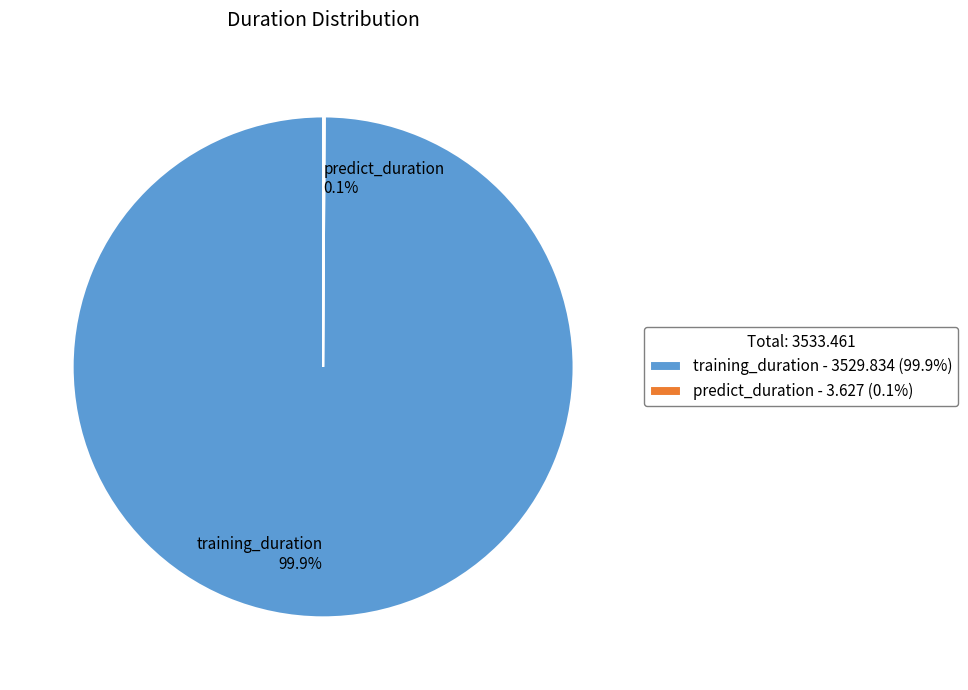

Does training_duration represent more than half of the total?

Yes